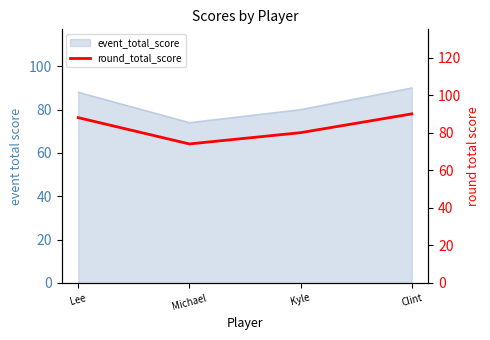

True or false: there are more than 0 points higher than both neighbors.

False